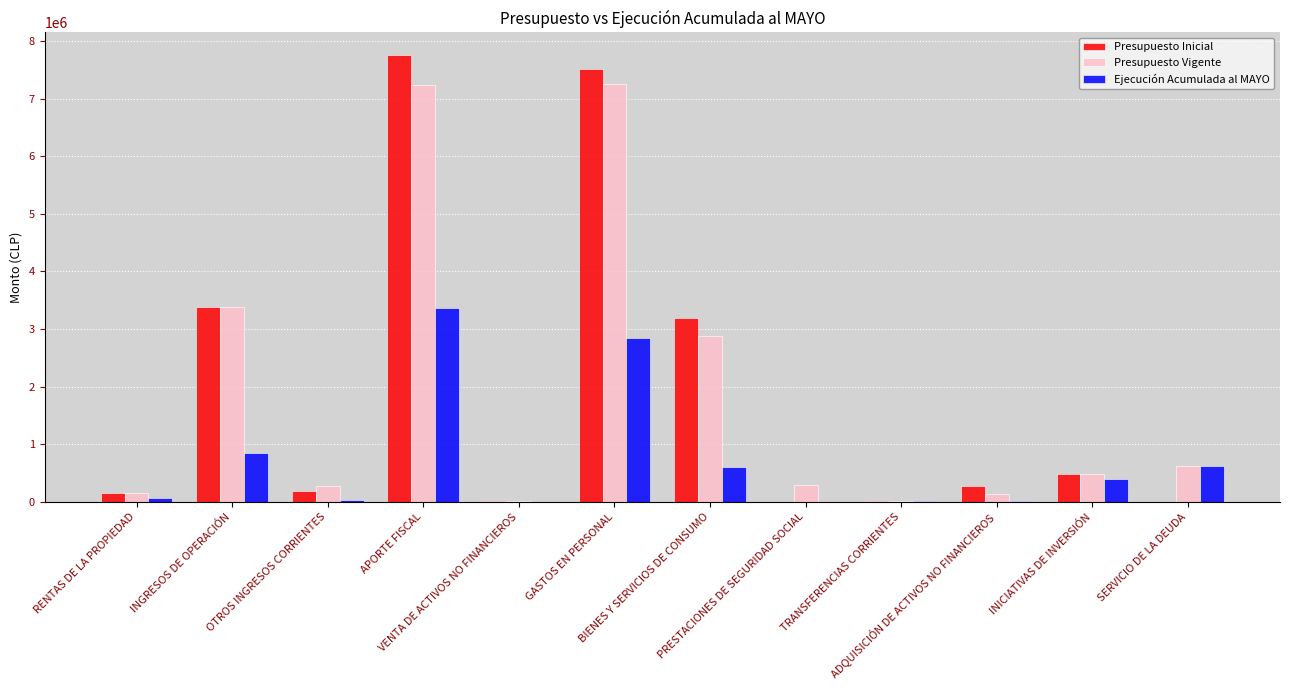

Is it true that Presupuesto Inicial equals 158517 at RENTAS DE LA PROPIEDAD?

True